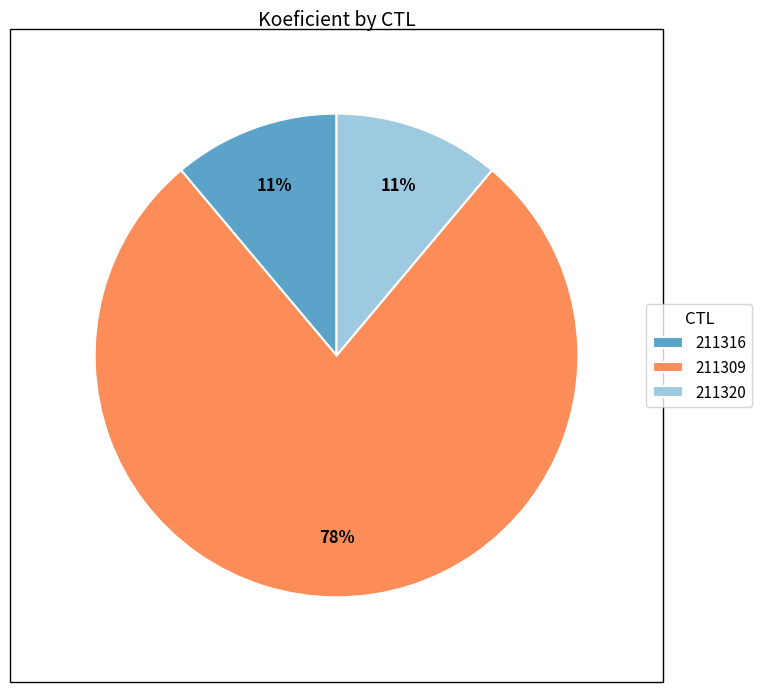

Which slice represents more than half of the pie?

211309